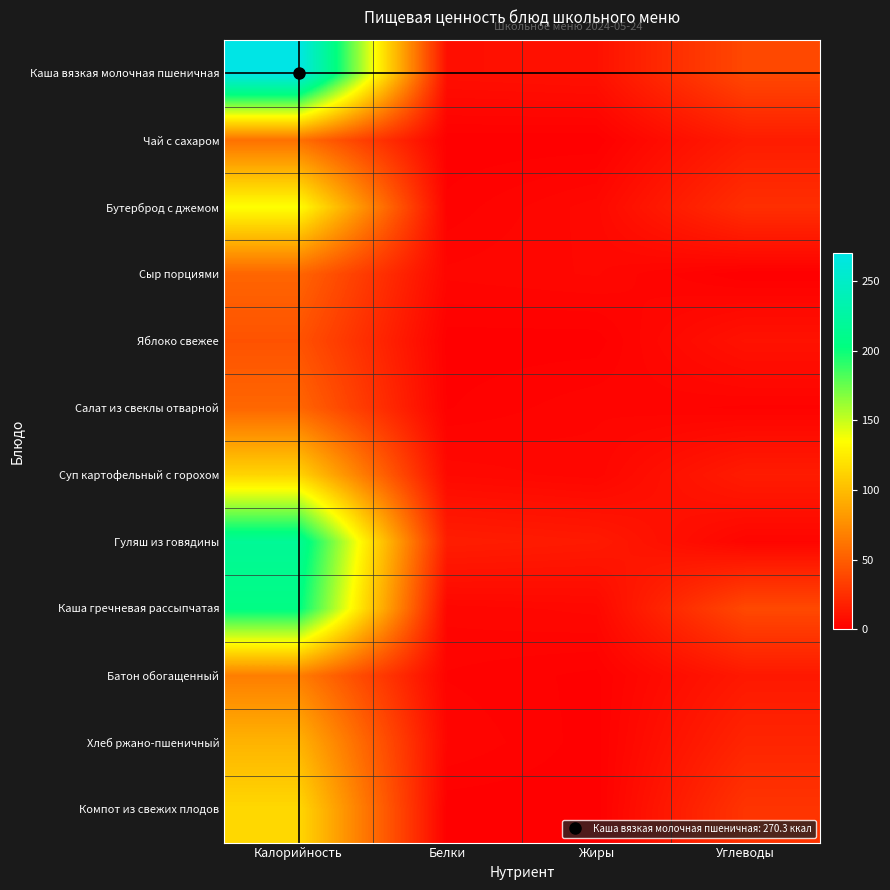

Which series has the widest spread of values?

Каша вязкая молочная пшеничная